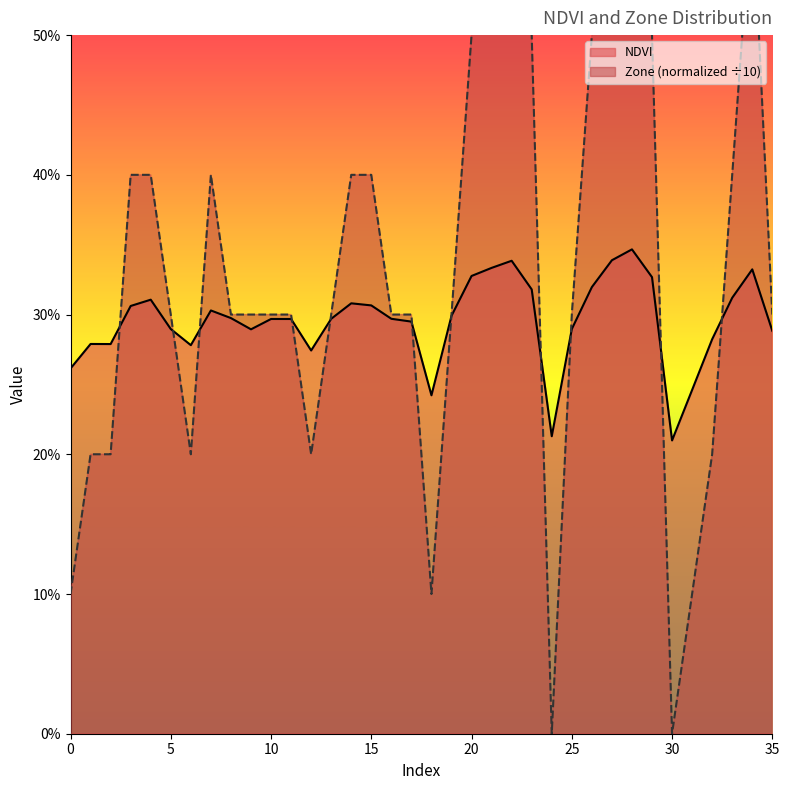

Rank the series by their average value, from highest to lowest.

Zone, NDVI